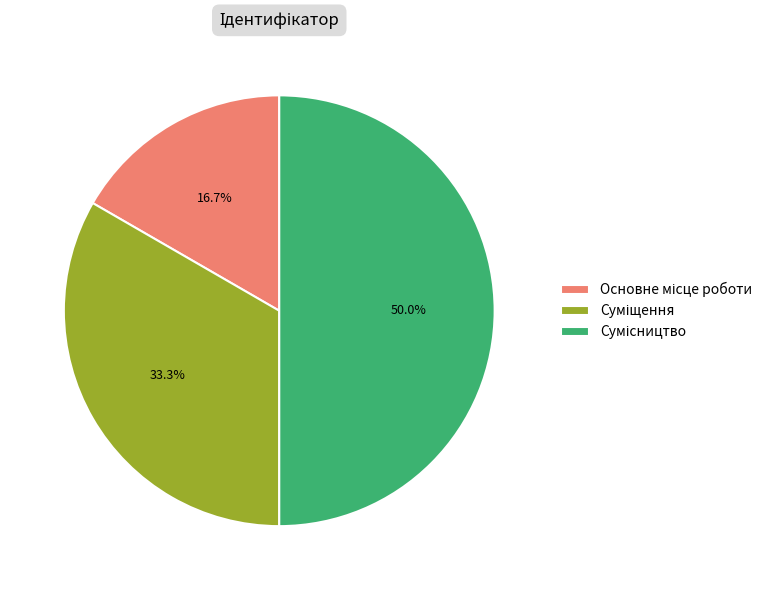

What percentage is NOT represented by Основне місце роботи?

83.3%